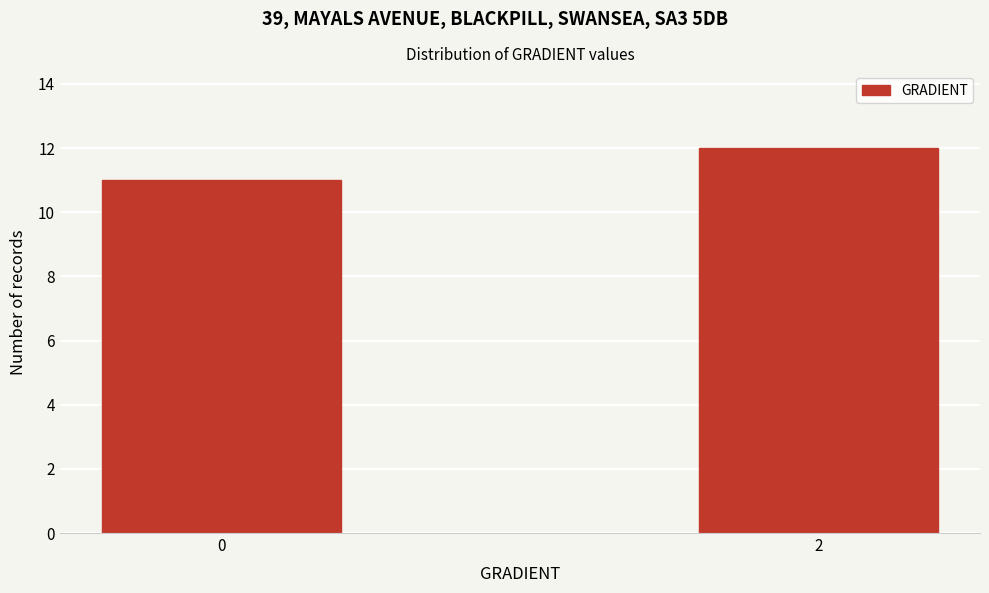

Reading left to right, what are all the values shown in this chart?

0=11	2=12